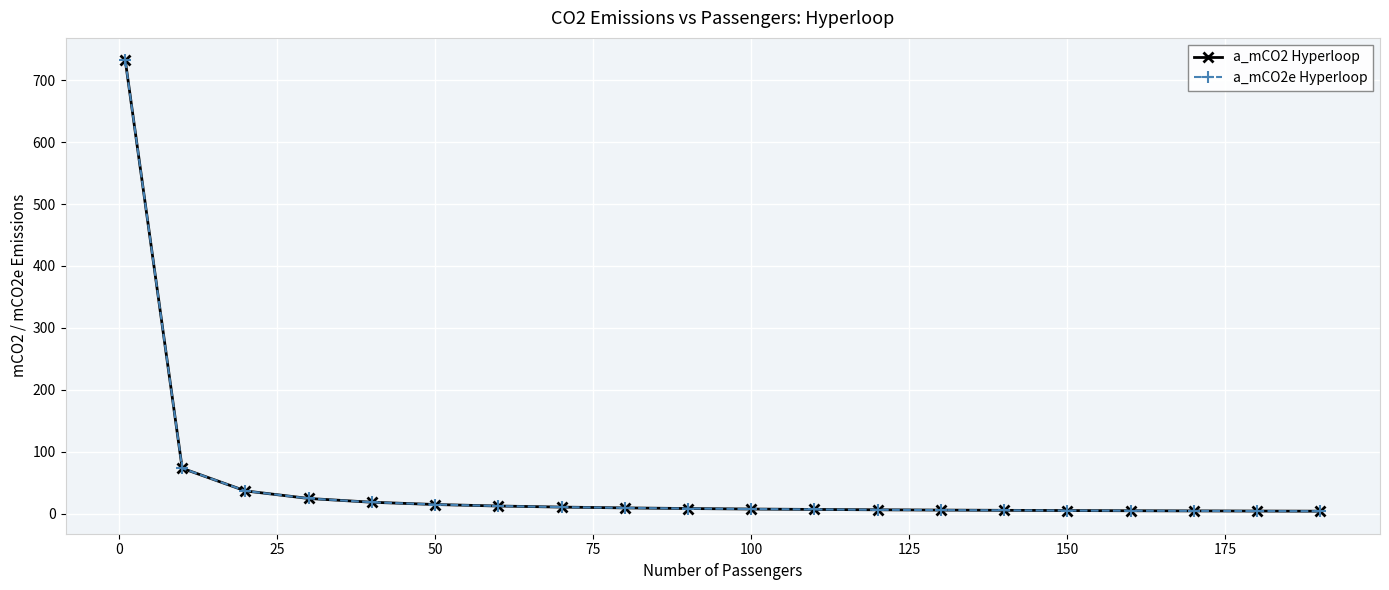

Is this an area chart (filled region under the line)?

No